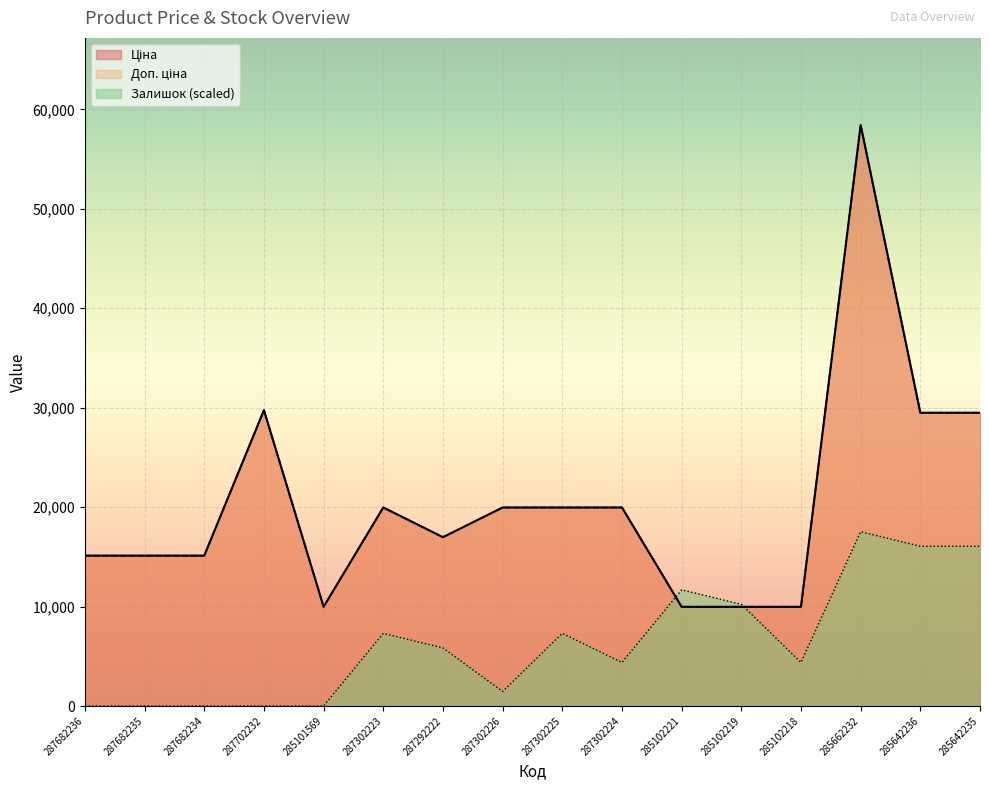

Count the number of data series in this chart.

3